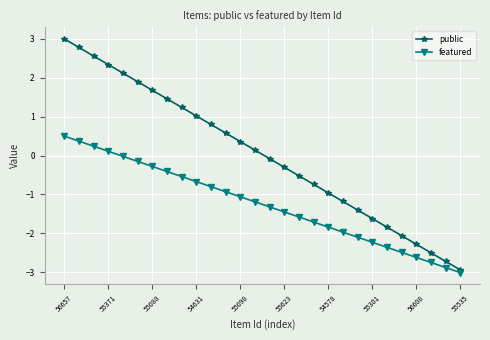

Which series has the largest total across all categories?

public